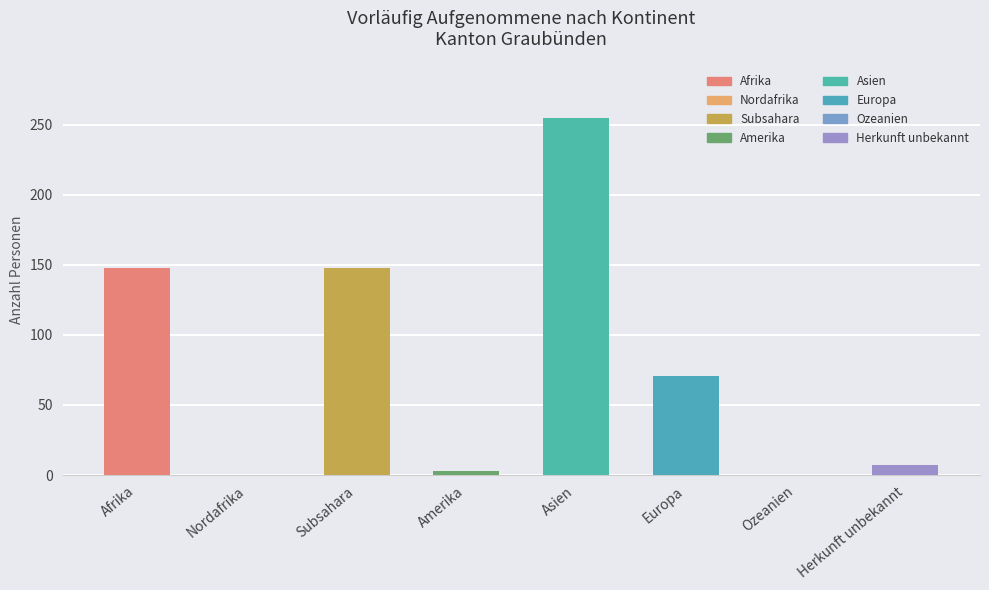

What is the maximum value shown in the chart?

255